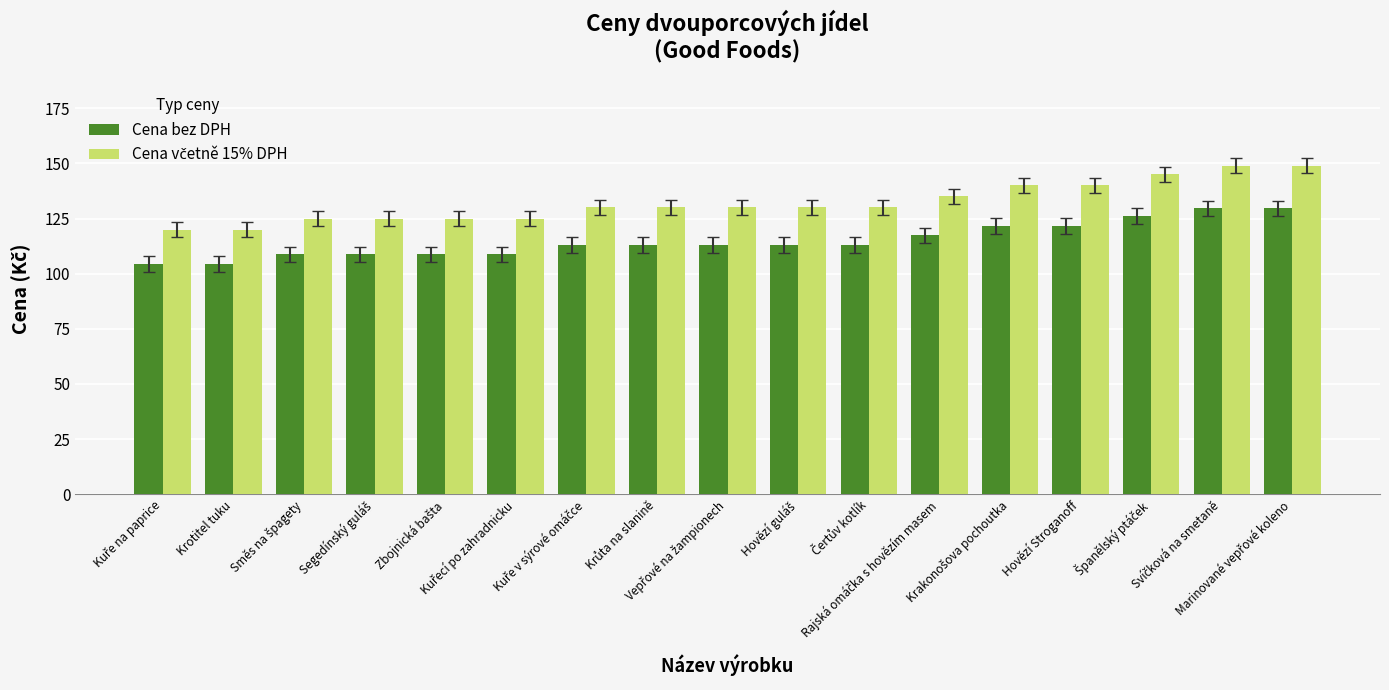

What is the smallest value displayed?

104.4